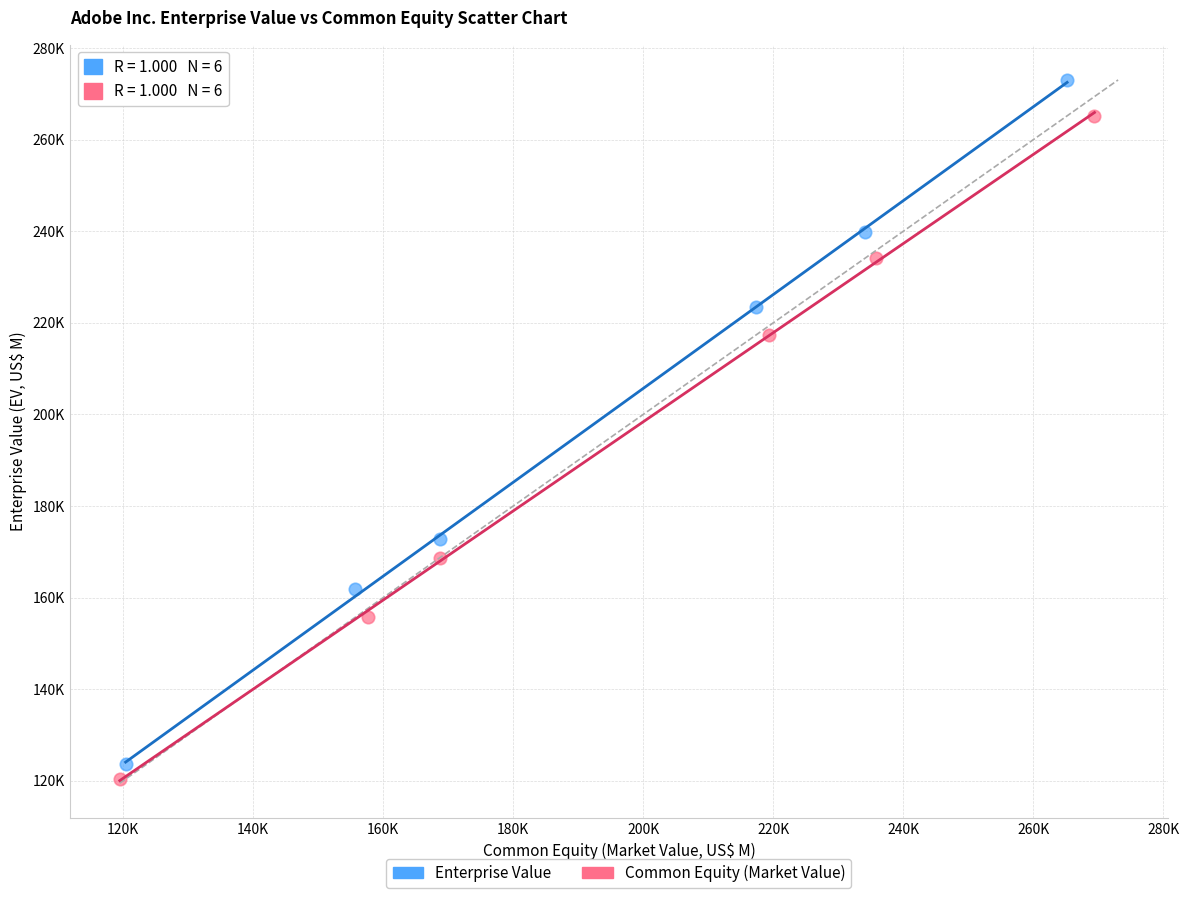

Which series has the largest Y range (max minus min)?

Enterprise Value